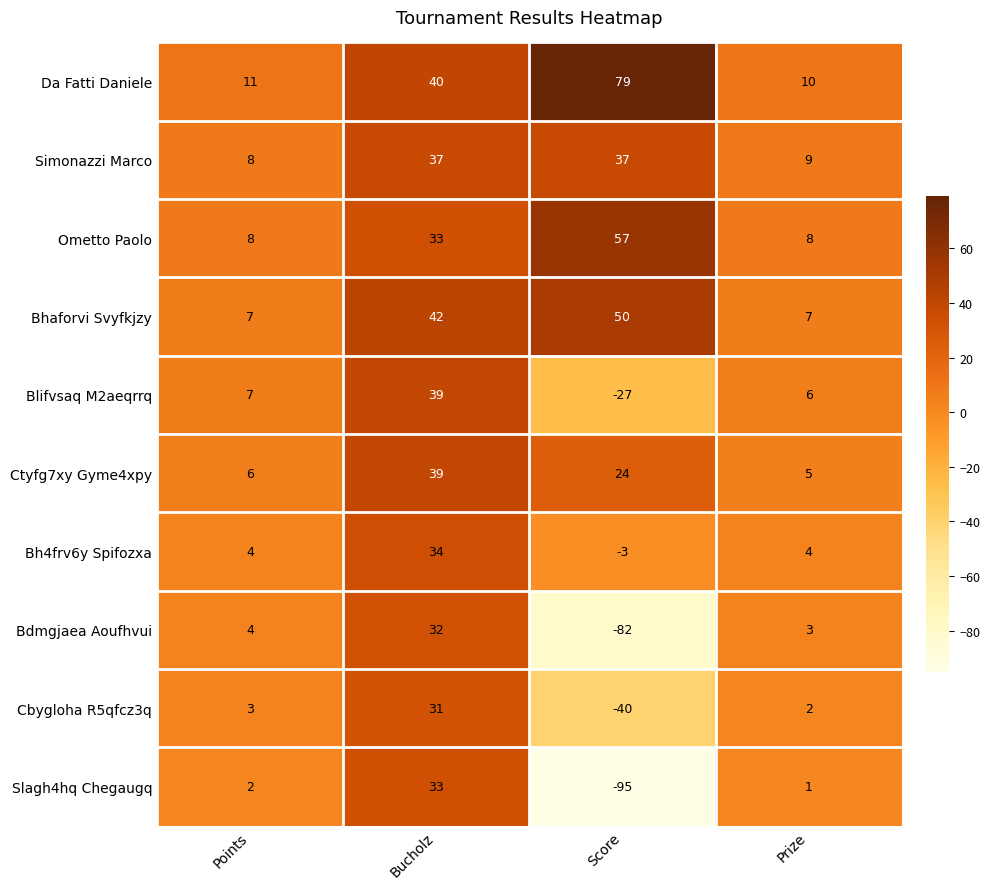

Which series has the largest total across all categories?

Da Fatti Daniele